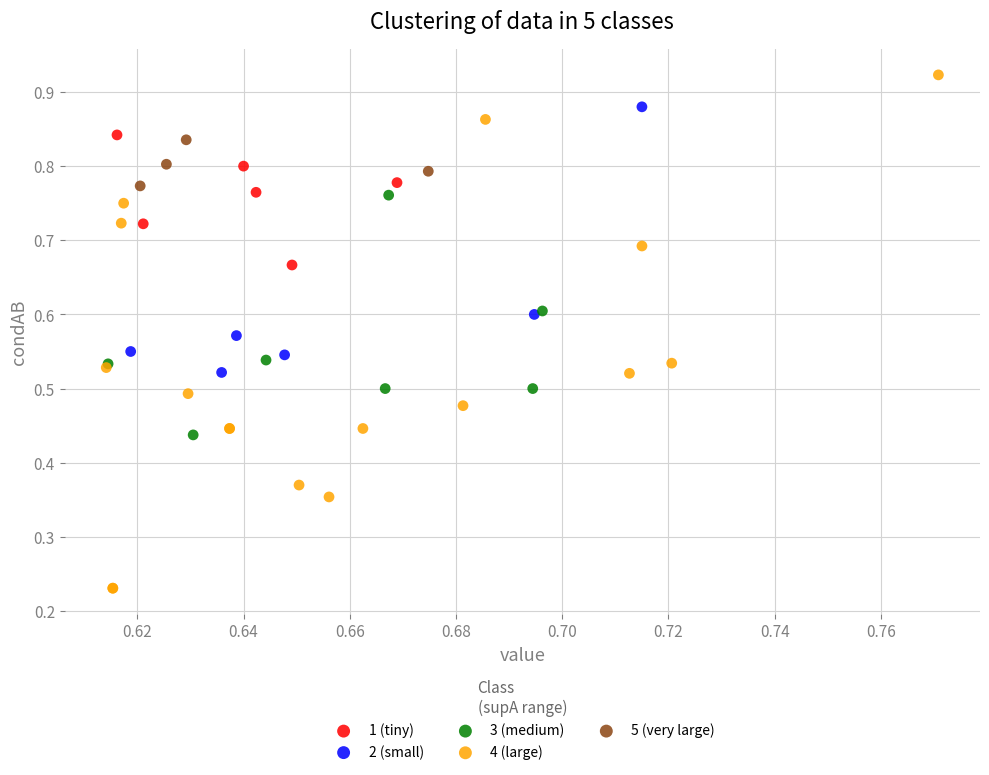

Which series contains the highest Y value?

4 (large)